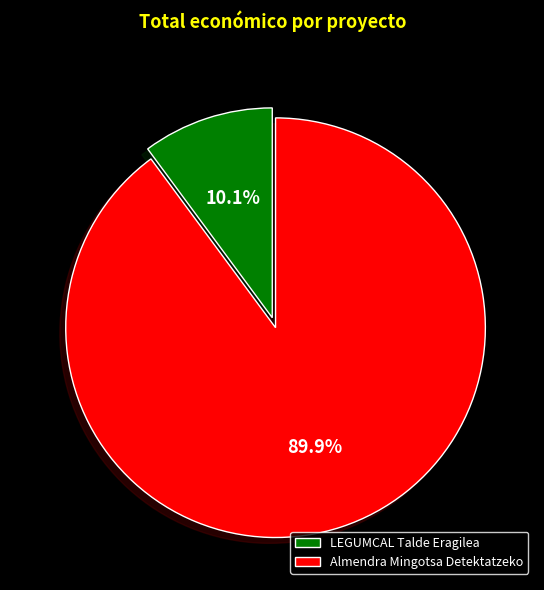

Combined, do Almendra Mingotsa Detektatzeko and LEGUMCAL Talde Eragilea account for over 50%?

Yes